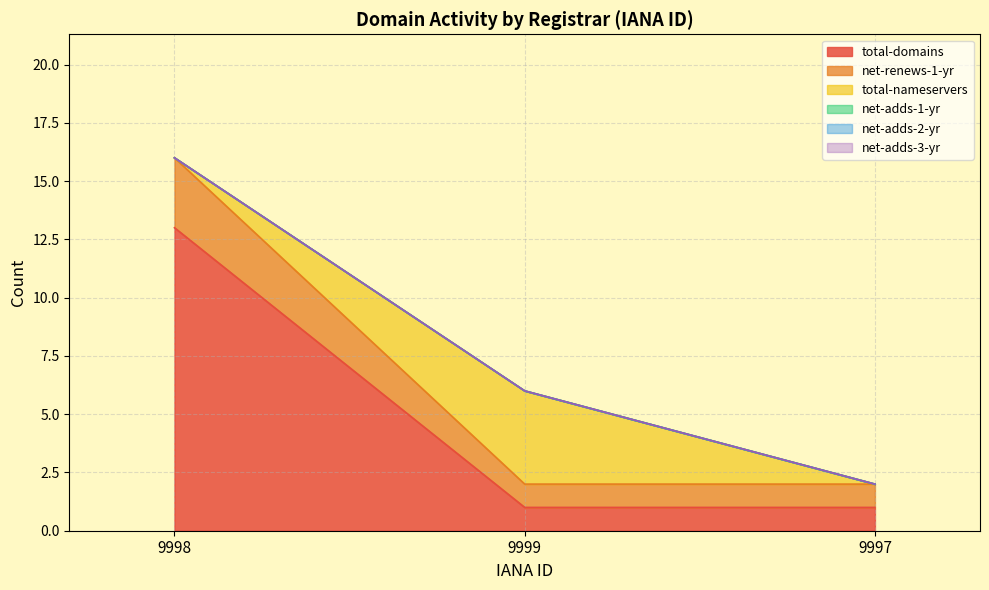

Does the chart have visible grid lines?

Yes